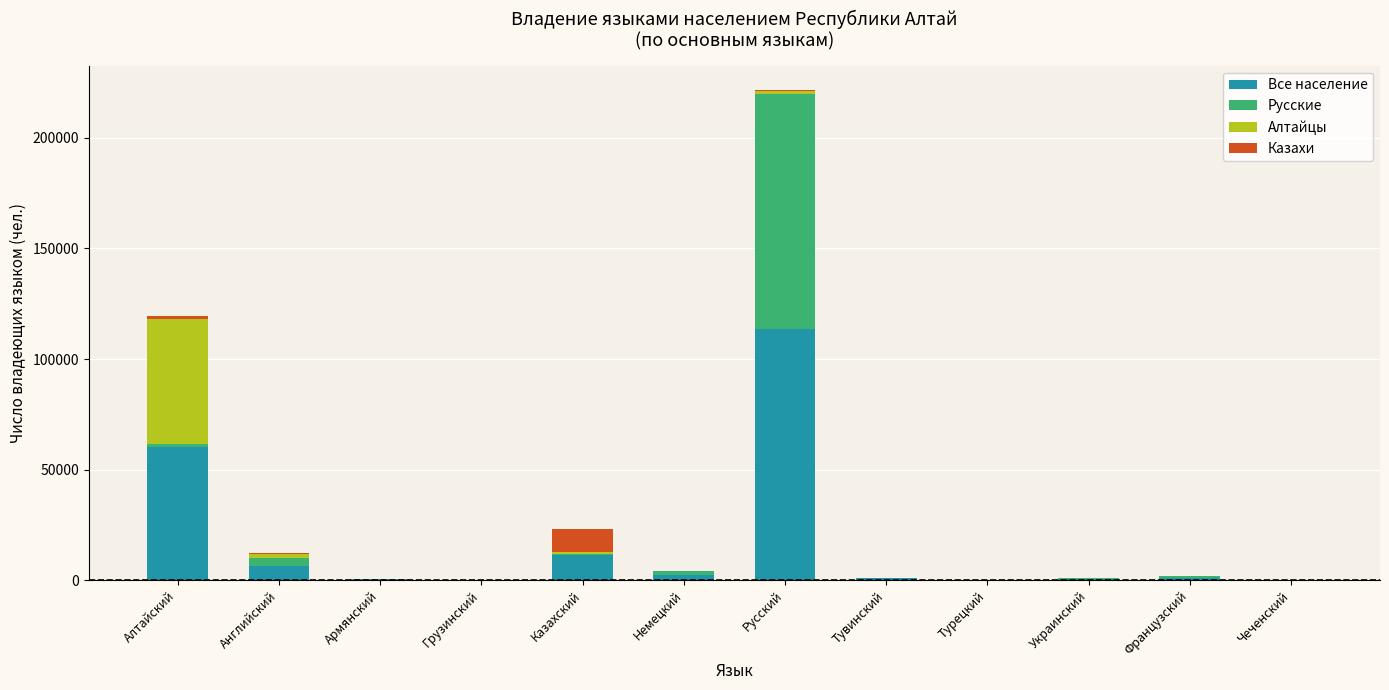

At which category is the sum across all series the highest?

Русский